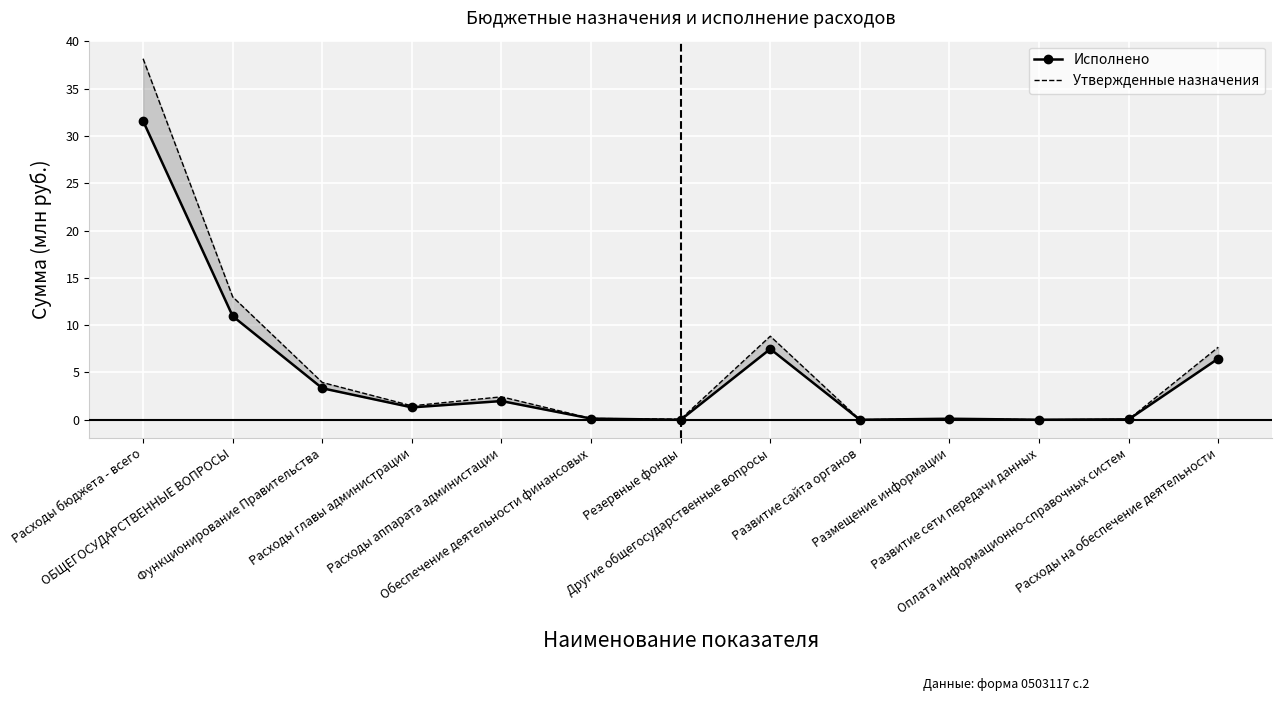

True or false: Утвержденные назначения and Исполнено intersect in this chart.

False